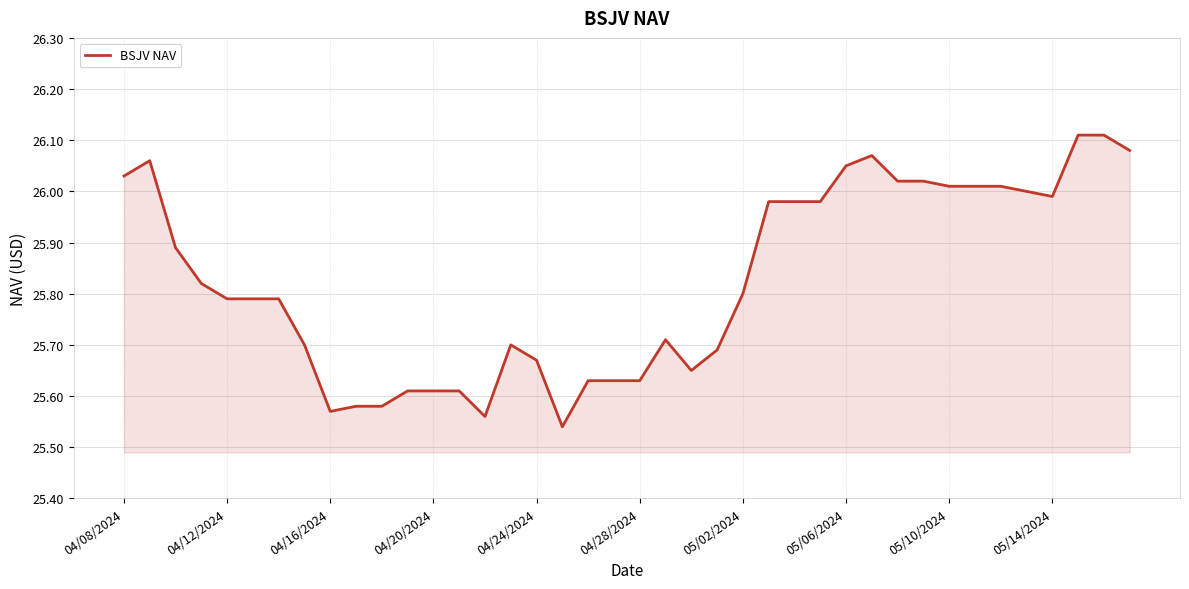

How many points are lower than both their immediate neighbors (excluding endpoints)?

5